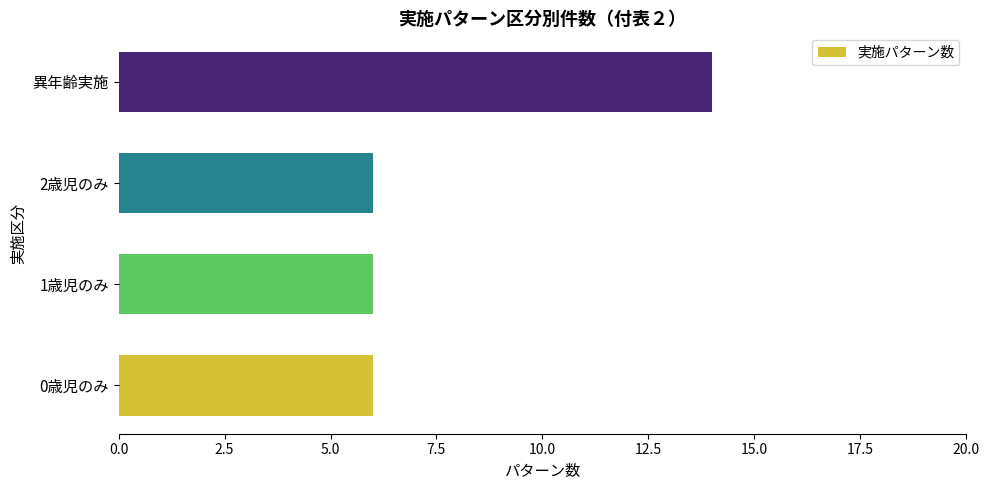

What is the smallest value displayed?

6